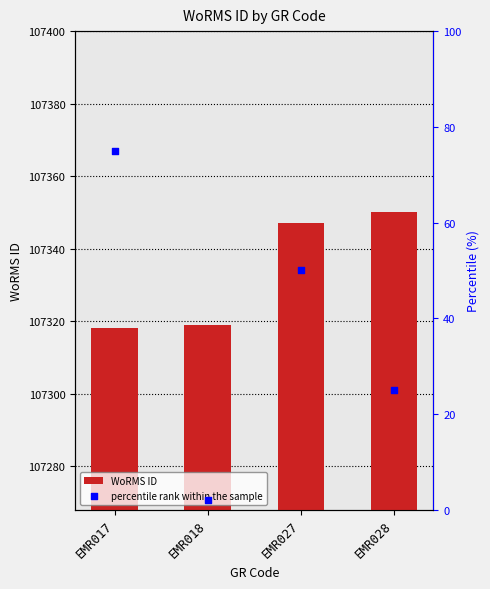

Is the value of percentile rank within the sample at EMR018 greater than the value of WoRMS ID at EMR018?

No